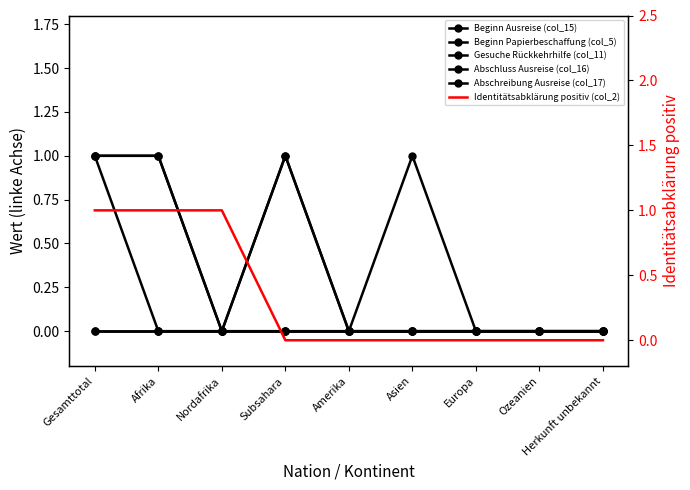

Reading left to right, what are all the values shown in this chart?

Beginn Ausreise (col_15): Gesamttotal=1	Afrika=1	Nordafrika=0	Subsahara=1	Amerika=0	Asien=0	Europa=0	Ozeanien=0	Herkunft unbekannt=0
Beginn Papierbeschaffung (col_5): Gesamttotal=0	Afrika=0	Nordafrika=0	Subsahara=0	Amerika=0	Asien=0	Europa=0	Ozeanien=0	Herkunft unbekannt=0
Gesuche Rückkehrhilfe (col_11): Gesamttotal=0	Afrika=0	Nordafrika=0	Subsahara=0	Amerika=0	Asien=0	Europa=0	Ozeanien=0	Herkunft unbekannt=0
Abschluss Ausreise (col_16): Gesamttotal=1	Afrika=1	Nordafrika=0	Subsahara=1	Amerika=0	Asien=0	Europa=0	Ozeanien=0	Herkunft unbekannt=0
Abschreibung Ausreise (col_17): Gesamttotal=1	Afrika=0	Nordafrika=0	Subsahara=0	Amerika=0	Asien=1	Europa=0	Ozeanien=0	Herkunft unbekannt=0
Identitätsabklärung positiv (col_2): Gesamttotal=1	Afrika=1	Nordafrika=1	Subsahara=0	Amerika=0	Asien=0	Europa=0	Ozeanien=0	Herkunft unbekannt=0